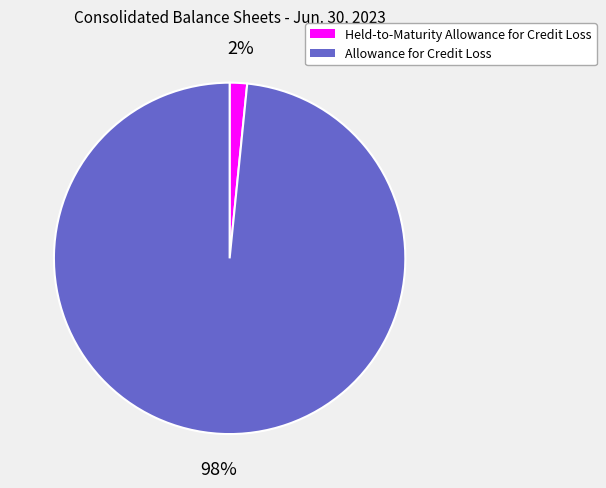

Combined, do Allowance for Credit Loss and Held-to-Maturity Allowance for Credit Loss account for over 50%?

Yes